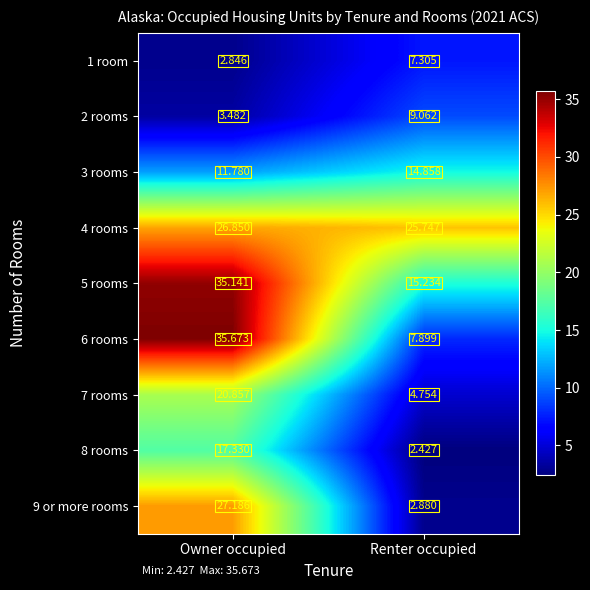

Where is 3 rooms nearest to the value 13?

Owner occupied